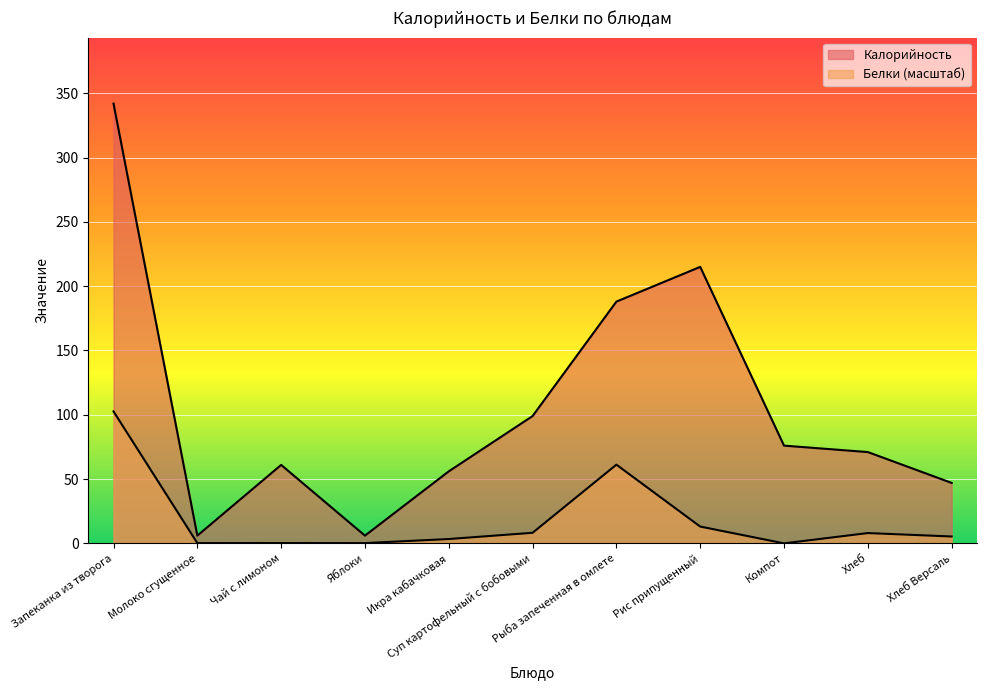

The Калорийность series shows 57.6 at Суп картофельный с бобовыми. True or false?

False